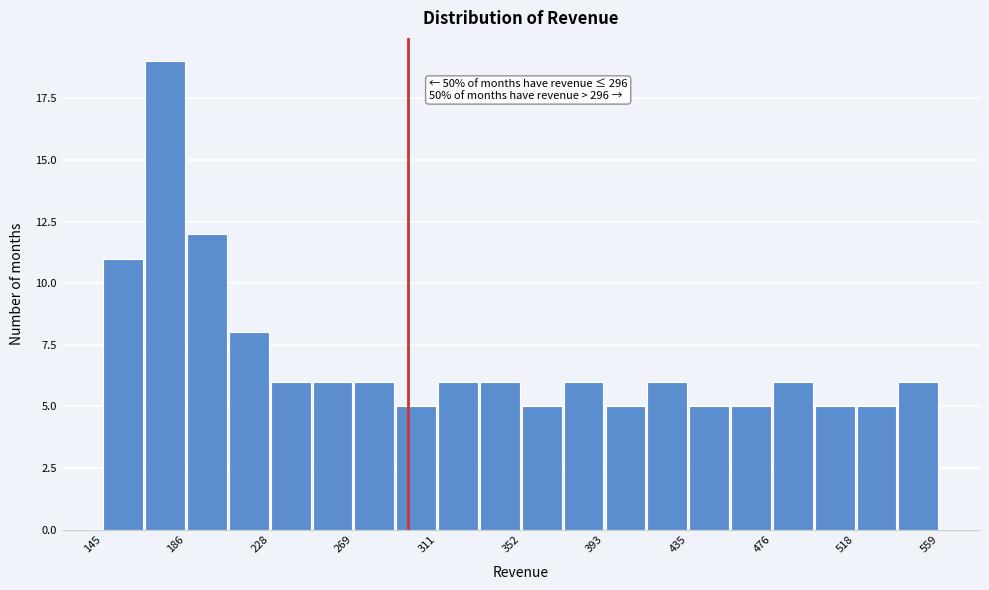

Over which range of the x-axis is the bar tallest?

165 to 185